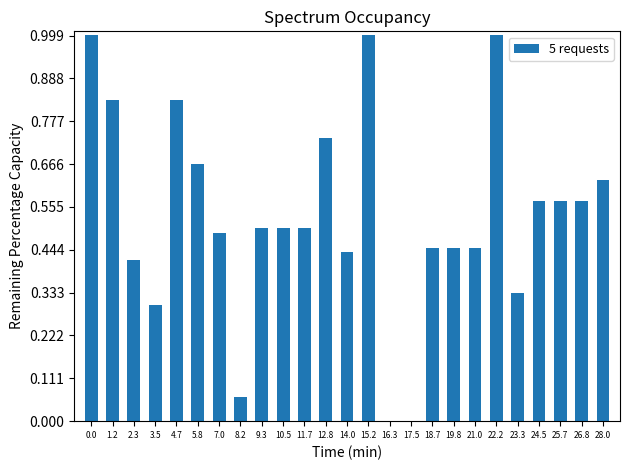

True or false: the data shows 0.2 at 12.8.

False